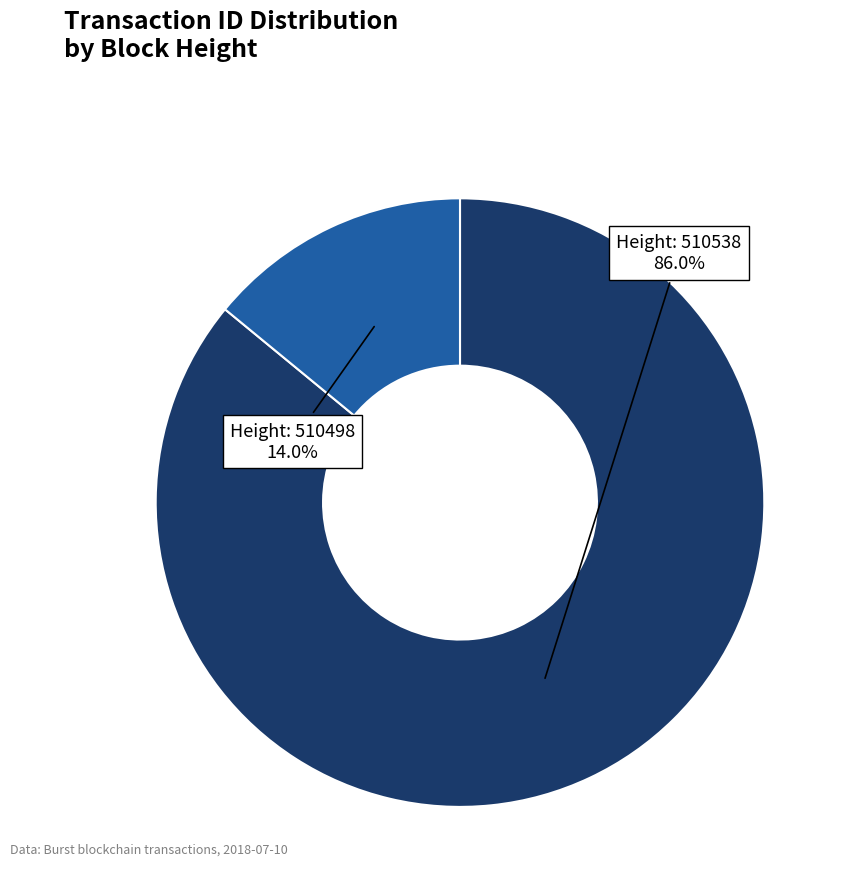

Is there any slice that represents more than half of the pie?

Yes